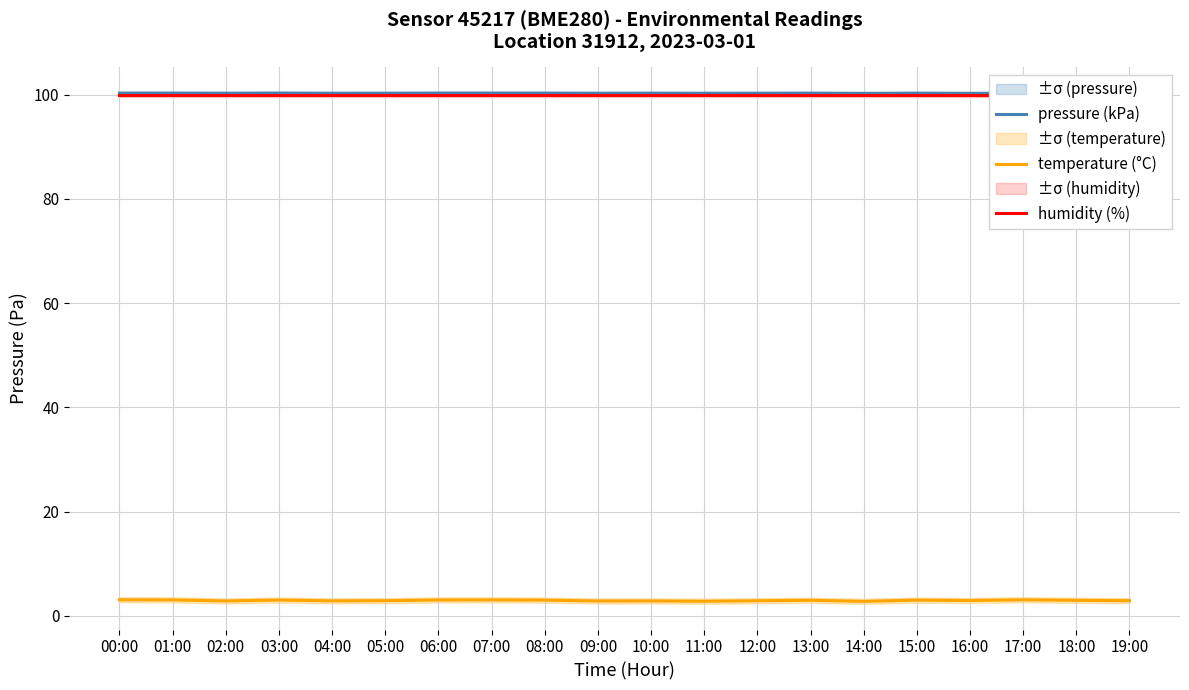

Which series has the largest total across all categories?

pressure (kPa)